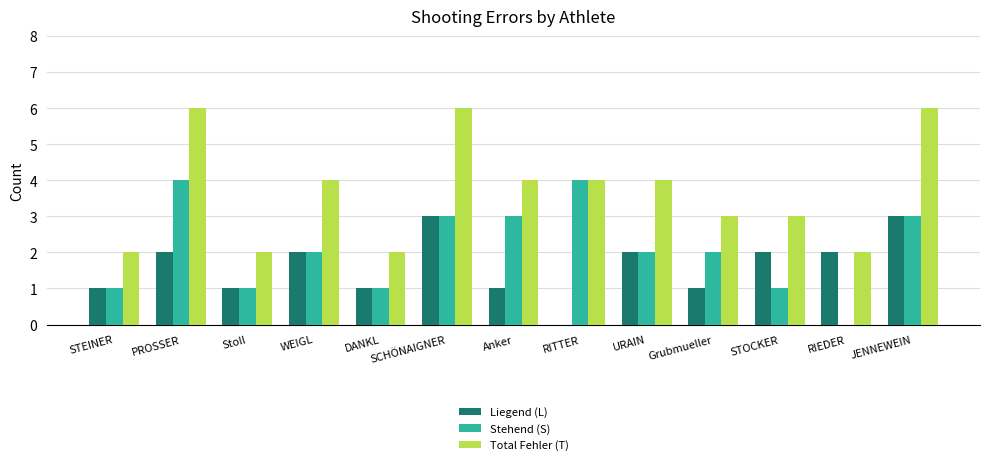

What is the average value of the Liegend (L) series?

2